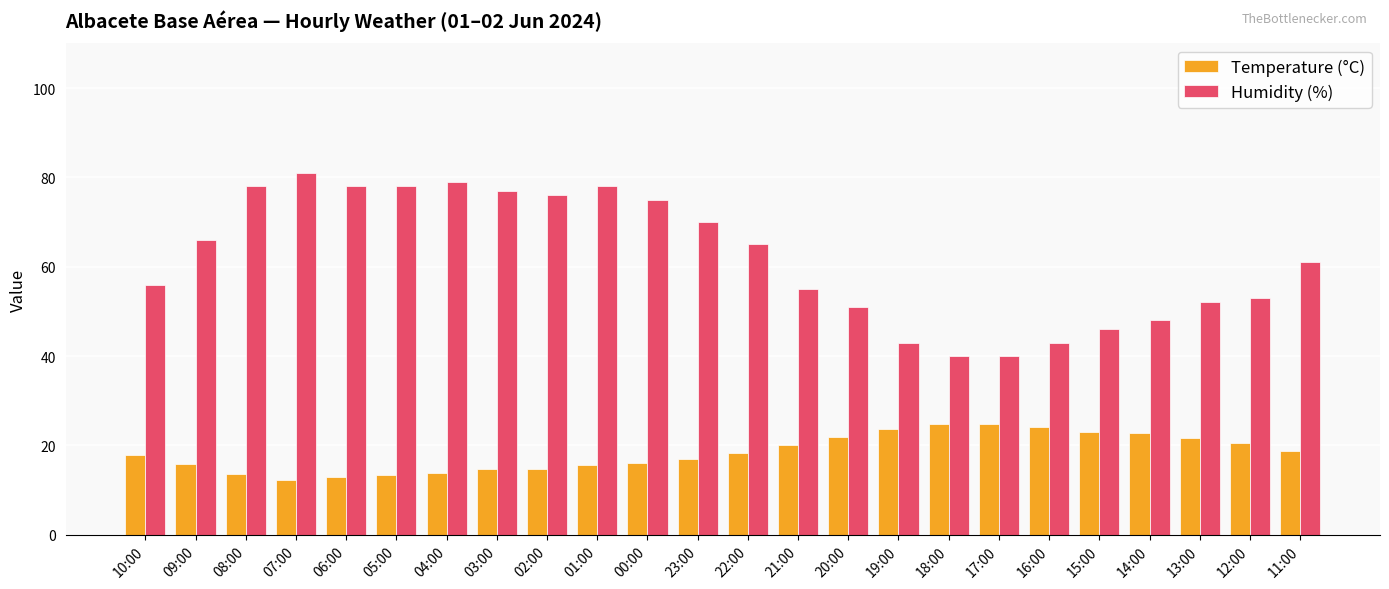

What is the sum of the Humidity (%) values at 19:00 and 03:00?

120.0